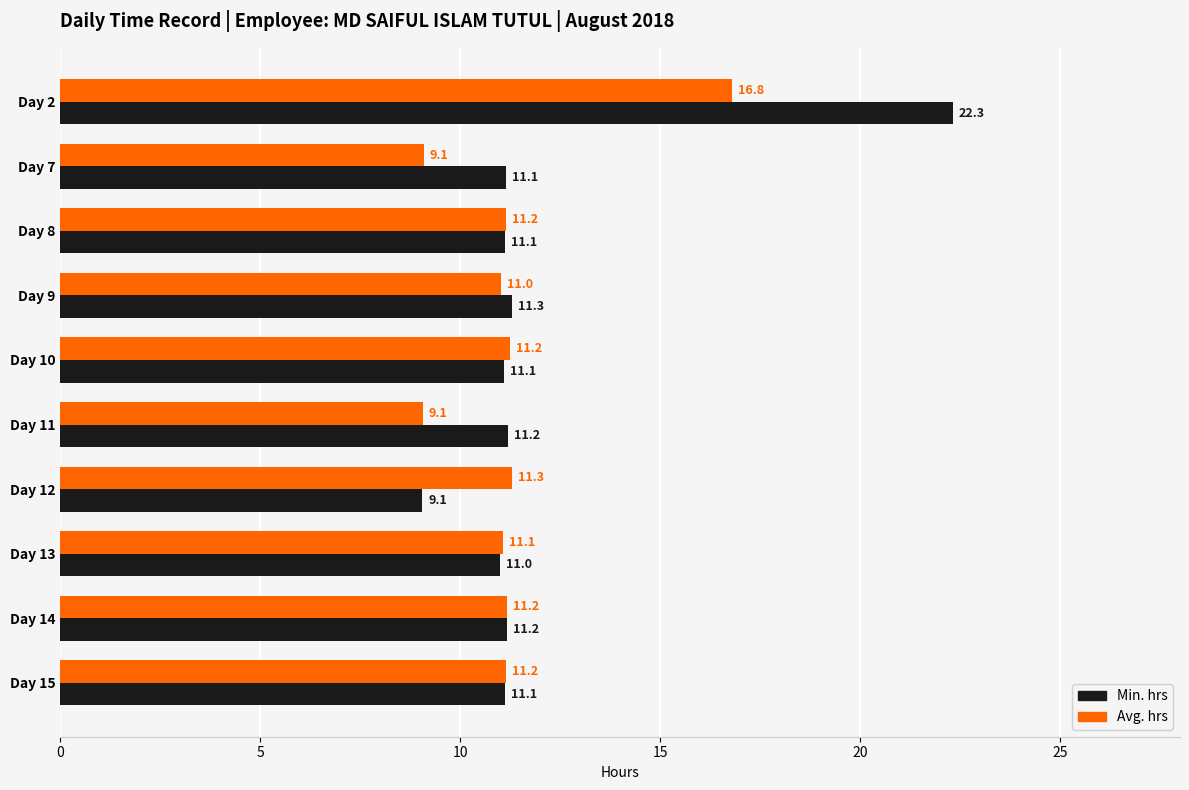

Is it true that Avg. hrs equals 11.2 at Day 14?

True